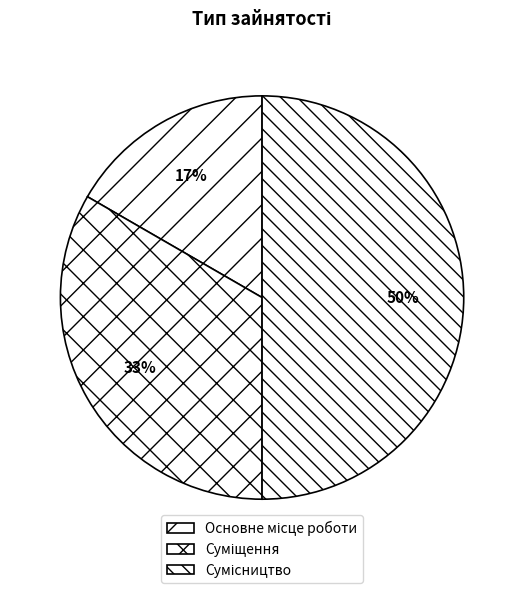

How many segments does this pie chart have?

3